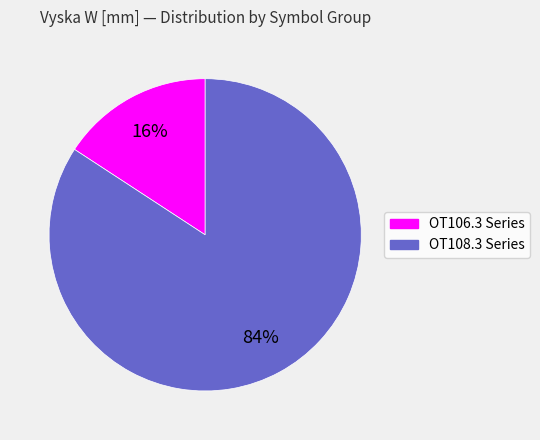

How many slices are in this pie chart?

2